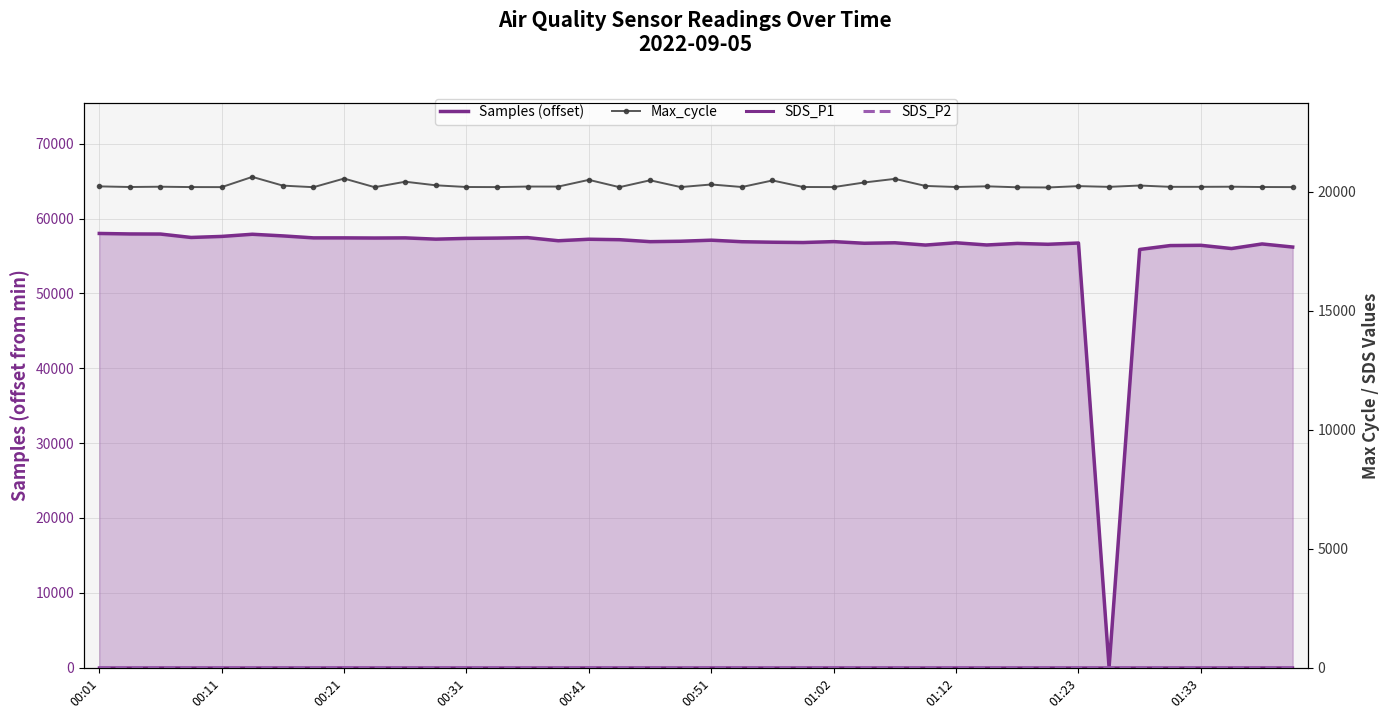

What are all the series names shown in the legend?

Samples (offset), Max_cycle, SDS_P1, SDS_P2